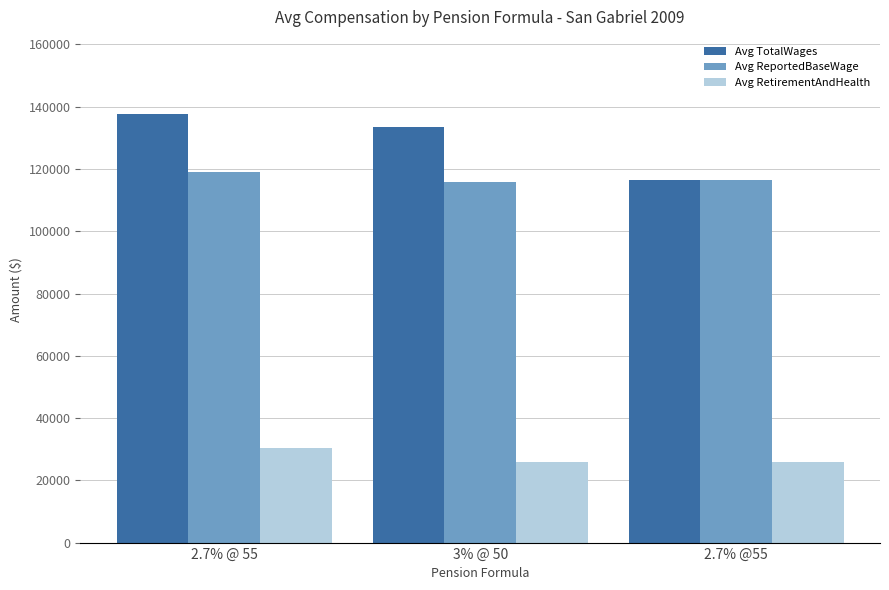

True or false: Avg TotalWages has a value of 52344 at 2.7% @55.

False